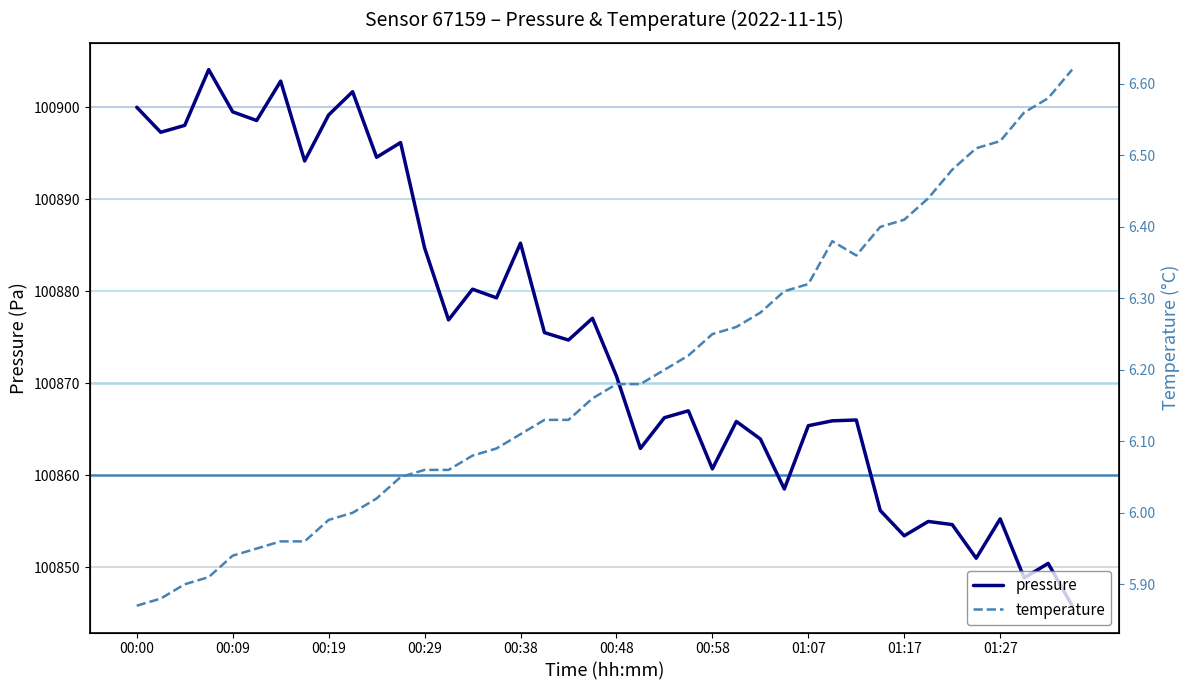

How many data points in pressure are less than 100874?

20